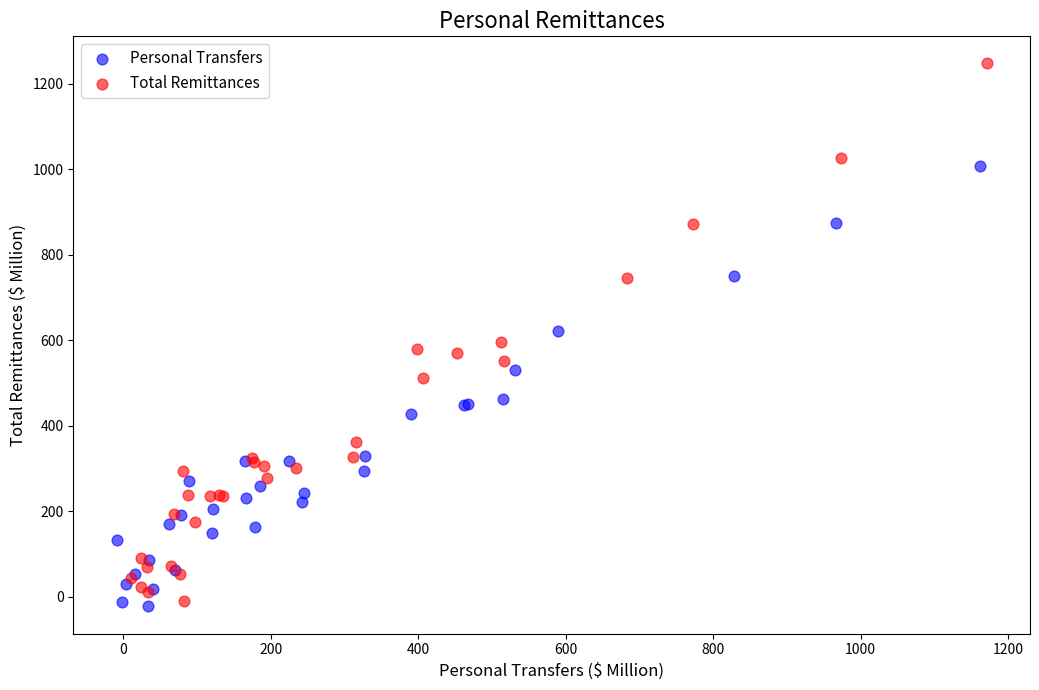

Which series contains the highest Y value?

Total Remittances